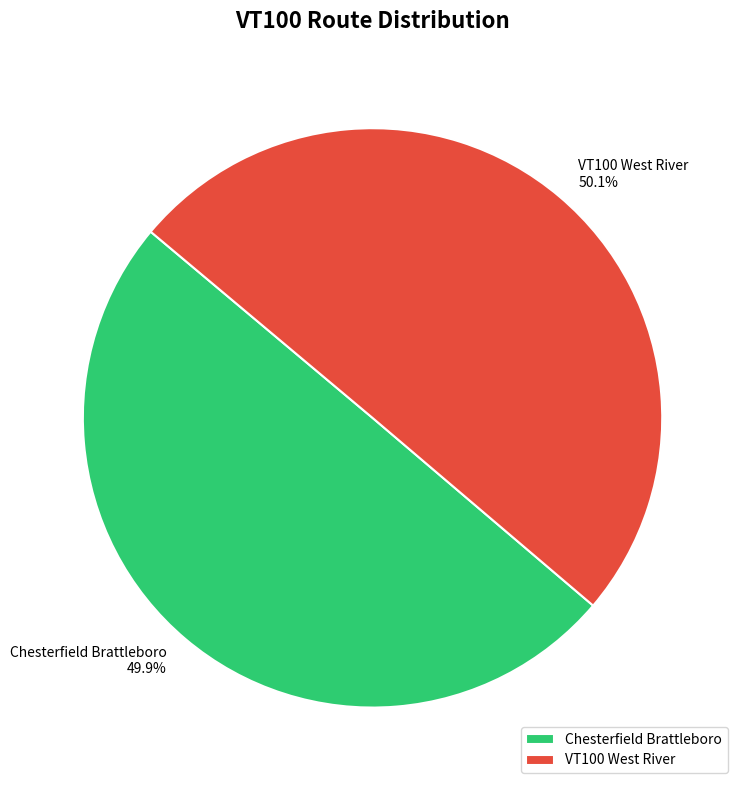

To the nearest percent, what percentage of the pie is VT100 West River?

50%